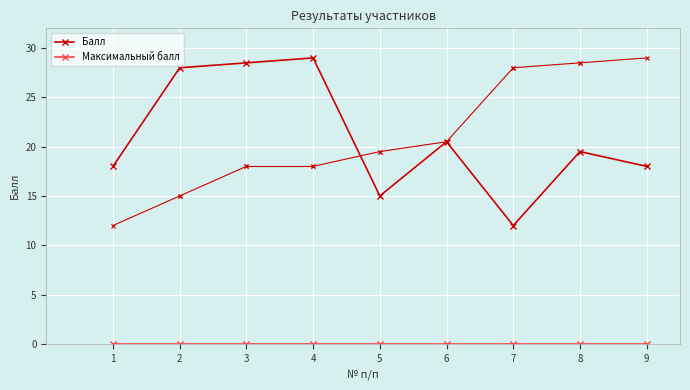

How many lines are shown in the chart?

2